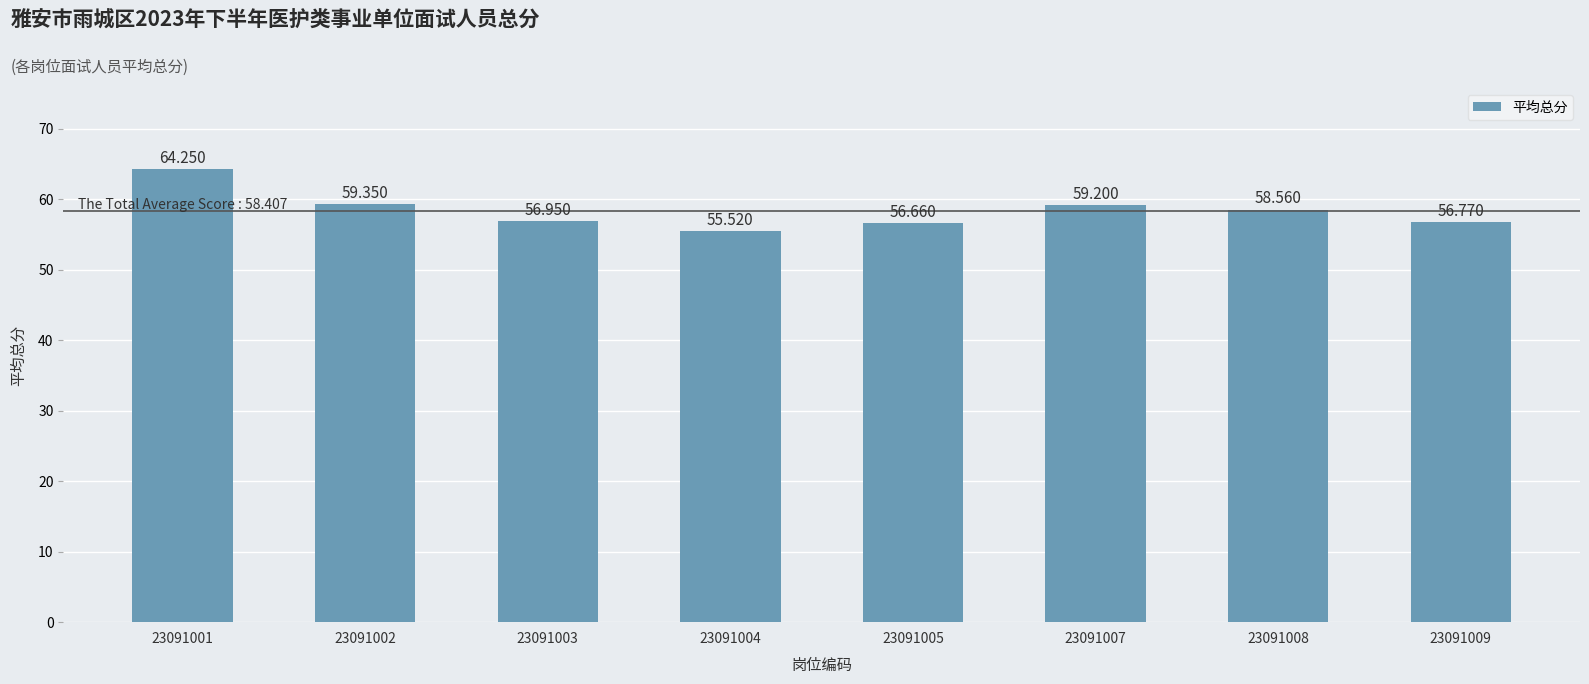

What is the value of the 3rd bar from the left?

57.0